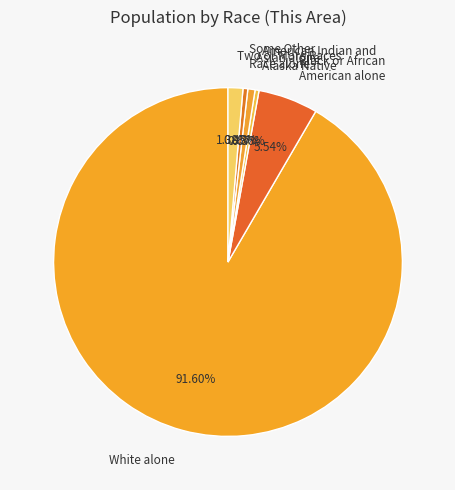

How many slices are in this pie chart?

6